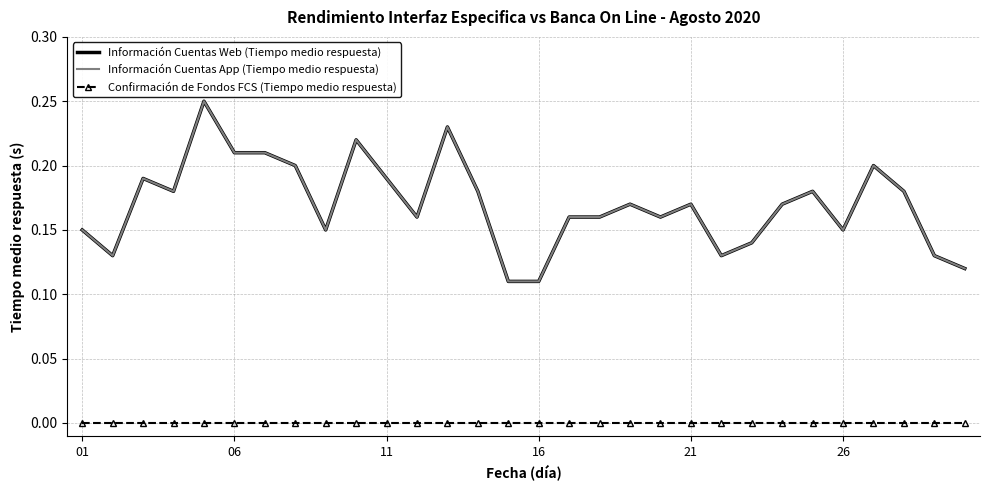

True or false: Confirmación de Fondos FCS (Tiempo medio respuesta) and Información Cuentas Web (Tiempo medio respuesta) intersect in this chart.

False